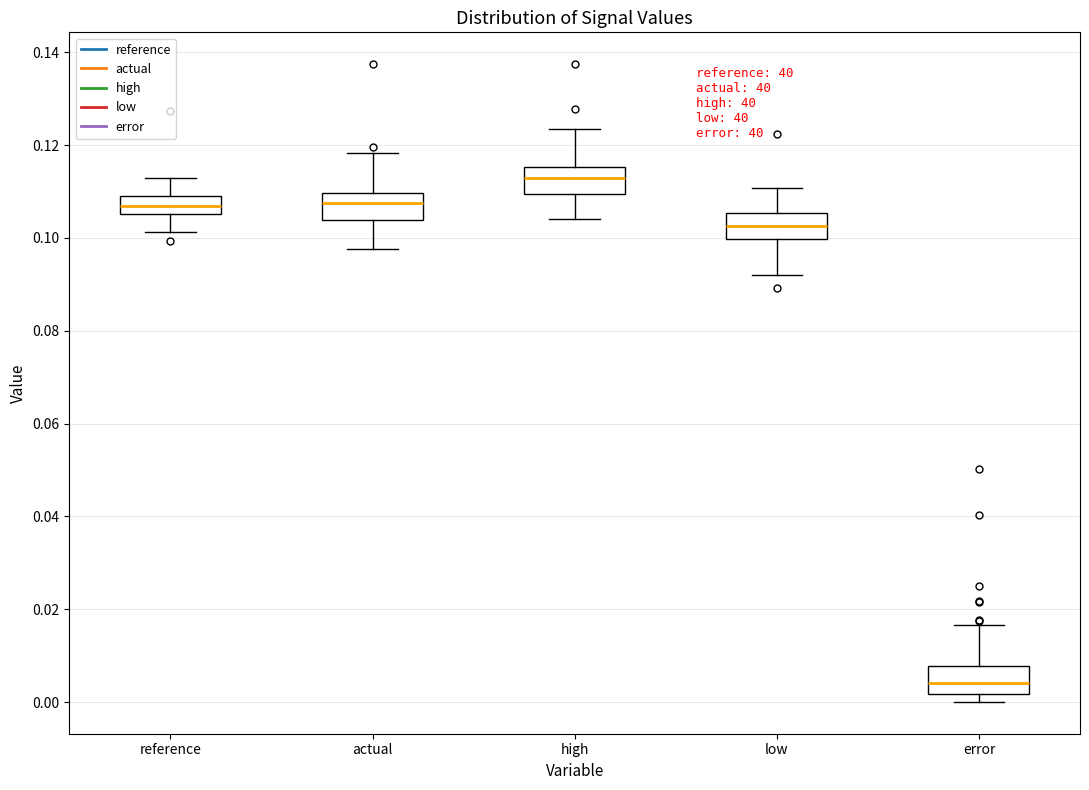

Where is the lower edge of the box for error on the y-axis? The values are not printed on the chart, so give them approximately, as read against the axis.

0.002